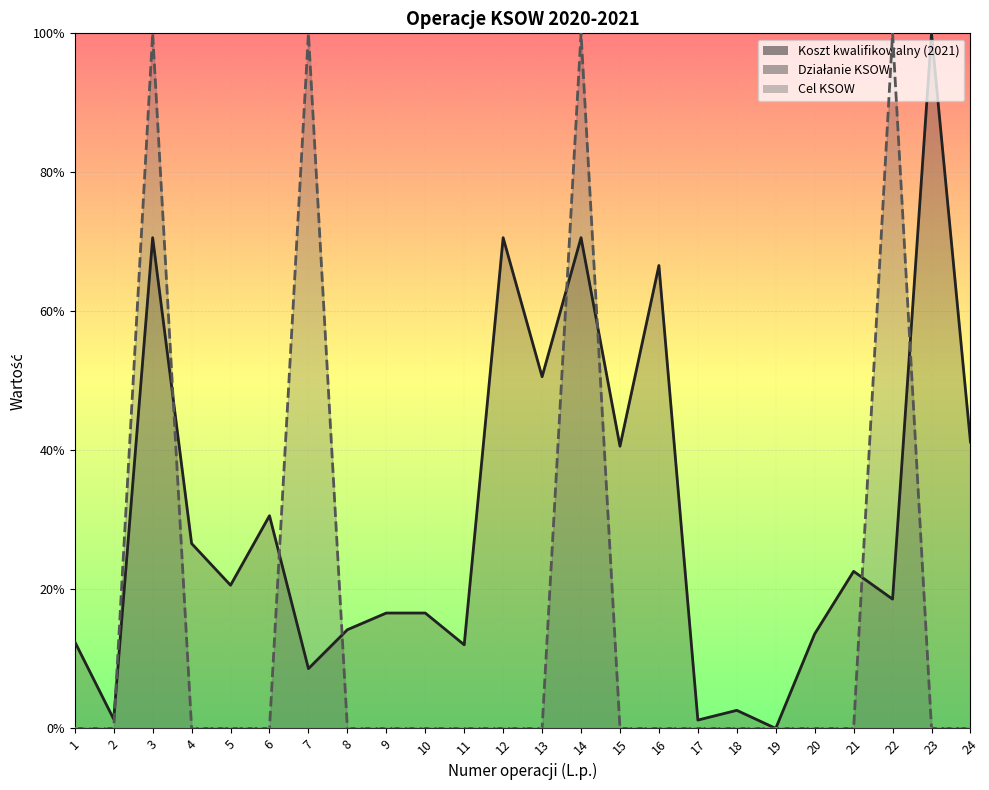

Reading right to left, transcribe all the data shown in this chart.

Koszt kwalifikowalny (2021): 24=41.2	23=100.0	22=18.6	21=22.6	20=13.6	19=0.0	18=2.6	17=1.2	16=66.6	15=40.6	14=70.6	13=50.6	12=70.6	11=12.0	10=16.6	9=16.6	8=14.2	7=8.6	6=30.6	5=20.6	4=26.6	3=70.6	2=1.3	1=12.5
Działanie KSOW: 24=0.0	23=0.0	22=100.0	21=0.0	20=0.0	19=0.0	18=0.0	17=0.0	16=0.0	15=0.0	14=100.0	13=0.0	12=0.0	11=0.0	10=0.0	9=0.0	8=0.0	7=100.0	6=0.0	5=0.0	4=0.0	3=100.0	2=0.0	1=0.0